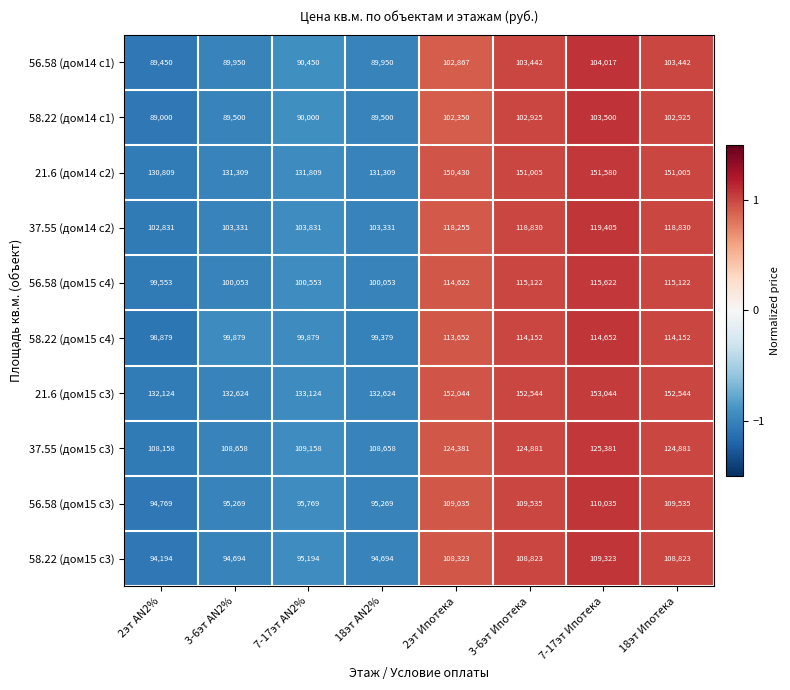

How many series are shown in this chart?

10